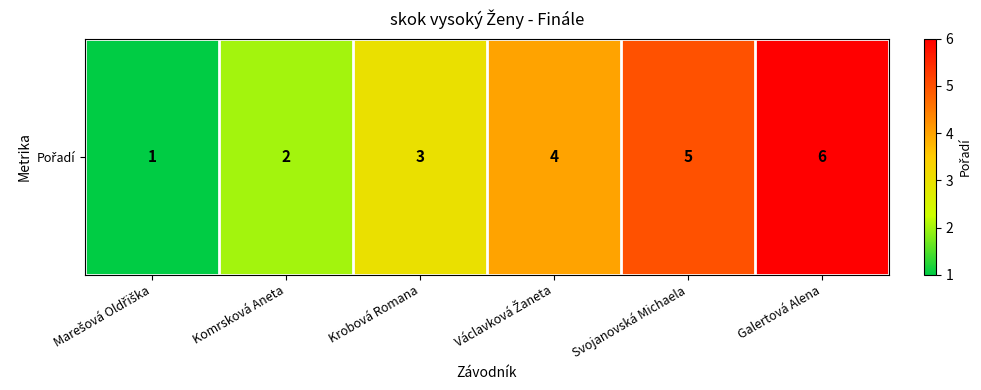

The chart shows a value of 3 at Krobová Romana. True or false?

True